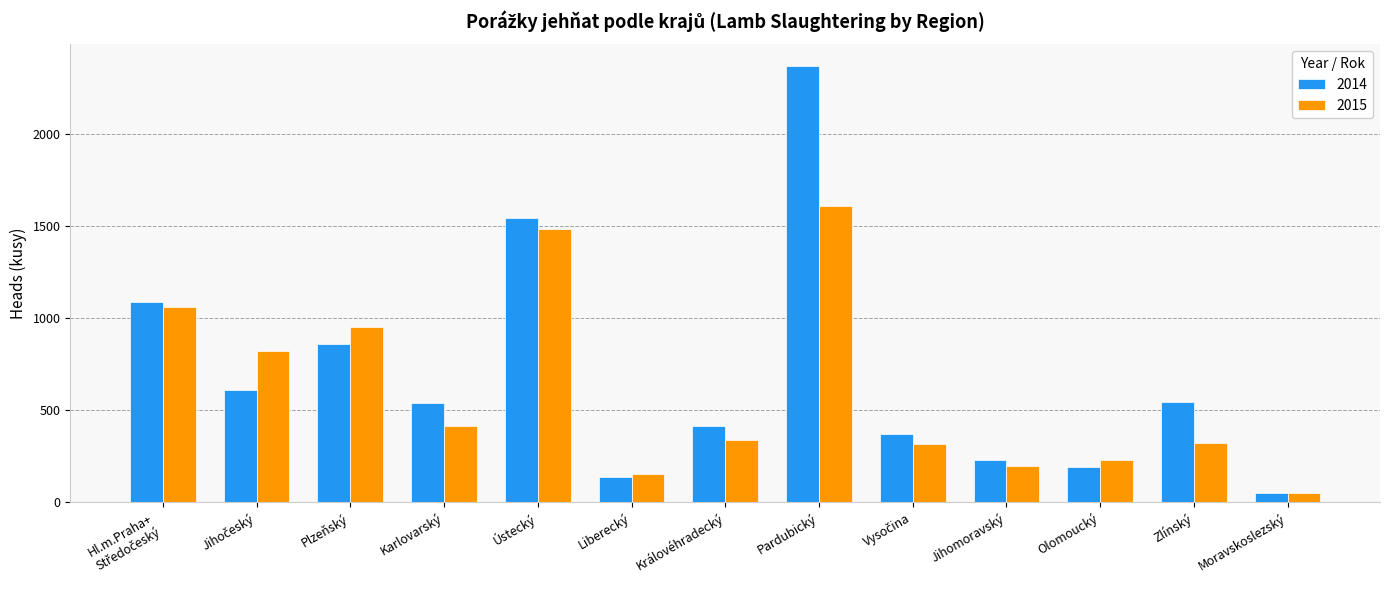

How many groups of bars are there?

13